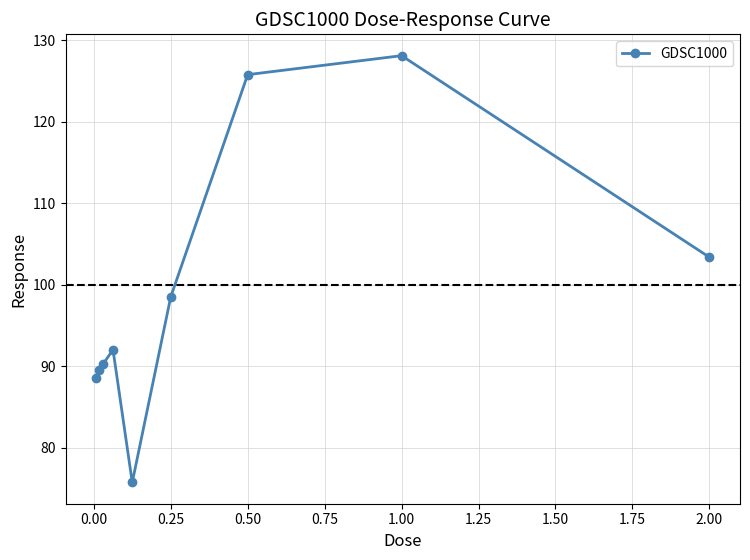

What is the smallest value displayed?

75.7